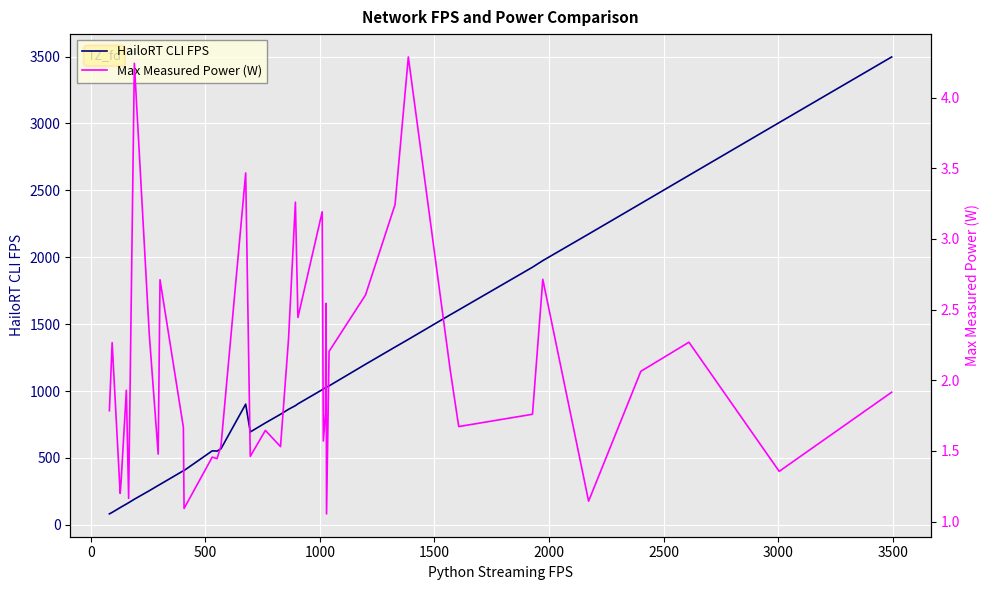

What is the minimum value for HailoRT CLI FPS?

81.9